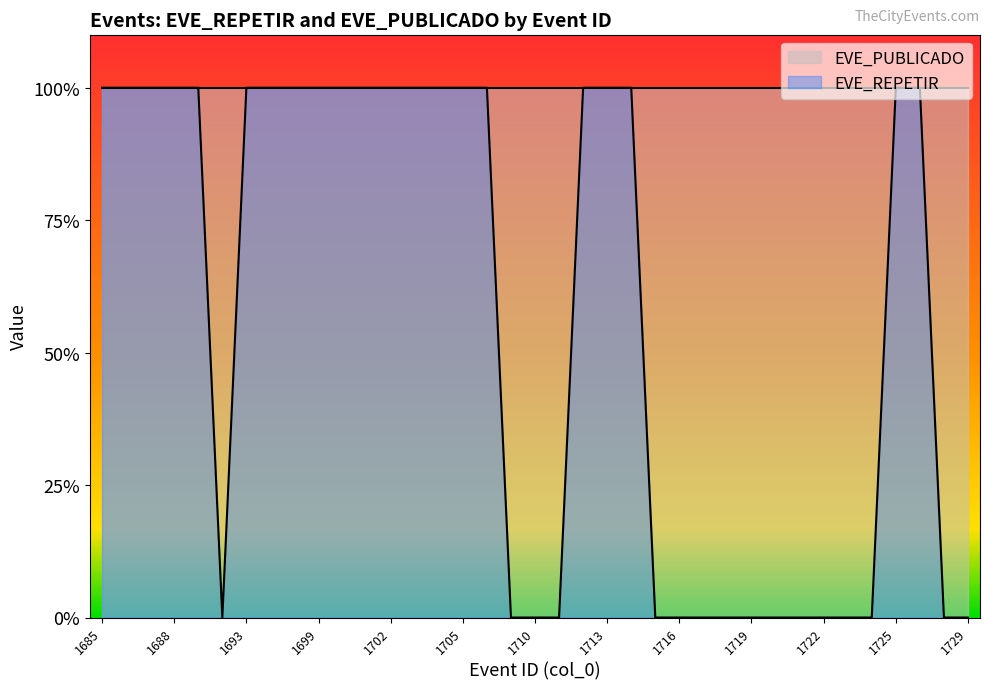

The chart shows a value of 0 at 1710. True or false?

True